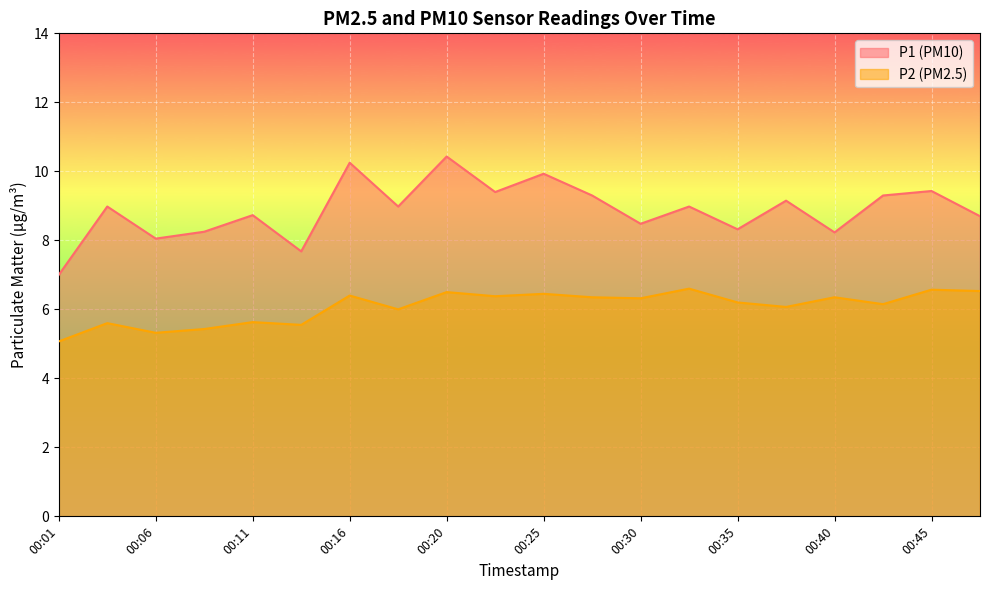

What is the minimum value for P1?

7.0